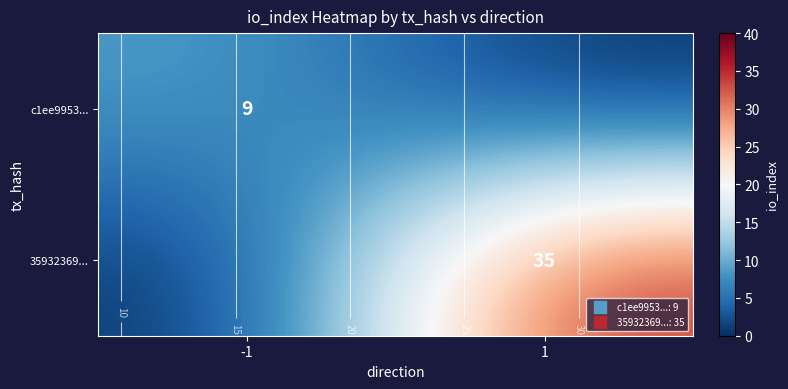

At which label is c1ee9953... closest to 4?

1